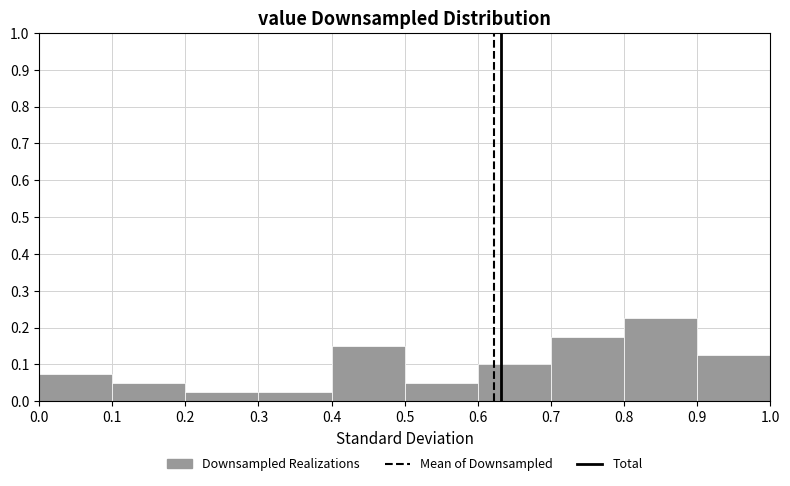

How tall is the bar that spans 0.6 to 0.7 on the x-axis? The values are not printed on the chart, so give them approximately, as read against the axis.

0.10